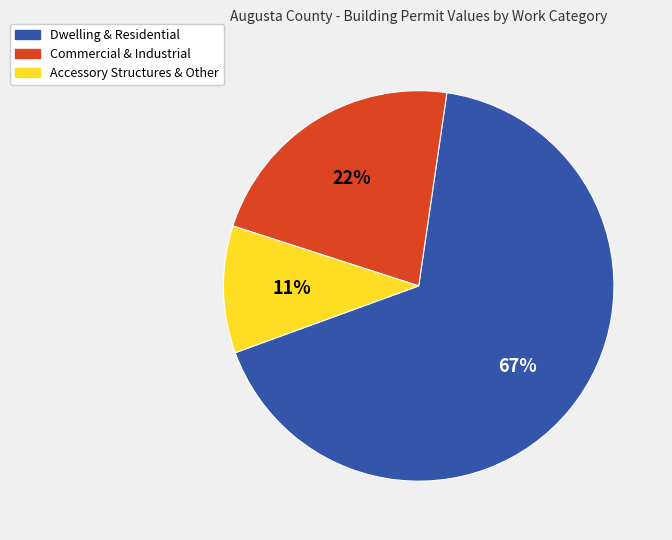

Is there any slice that represents more than half of the pie?

Yes